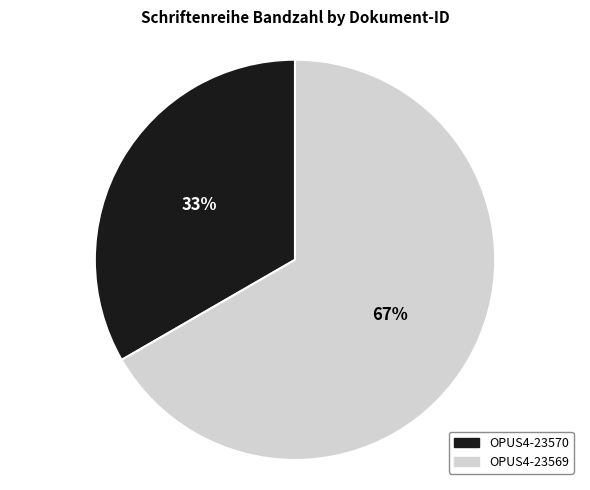

Is the sum of OPUS4-23570 and OPUS4-23569 greater than half?

Yes